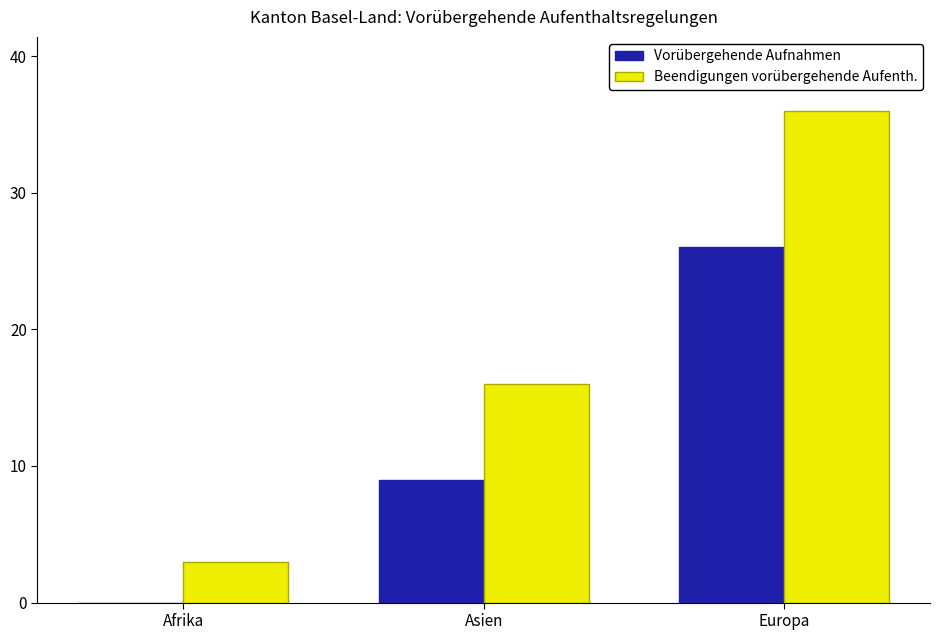

What is the sum of all Beendigungen vorübergehende Aufenth. values?

55